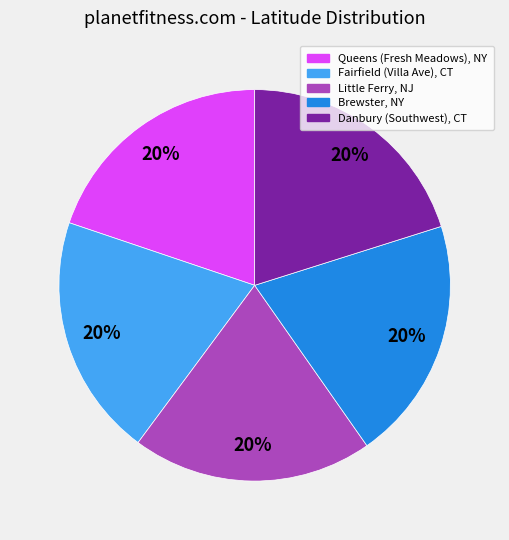

What is the ratio of the value at Queens (Fresh Meadows), NY to the value at Fairfield (Villa Ave), CT?

1.0